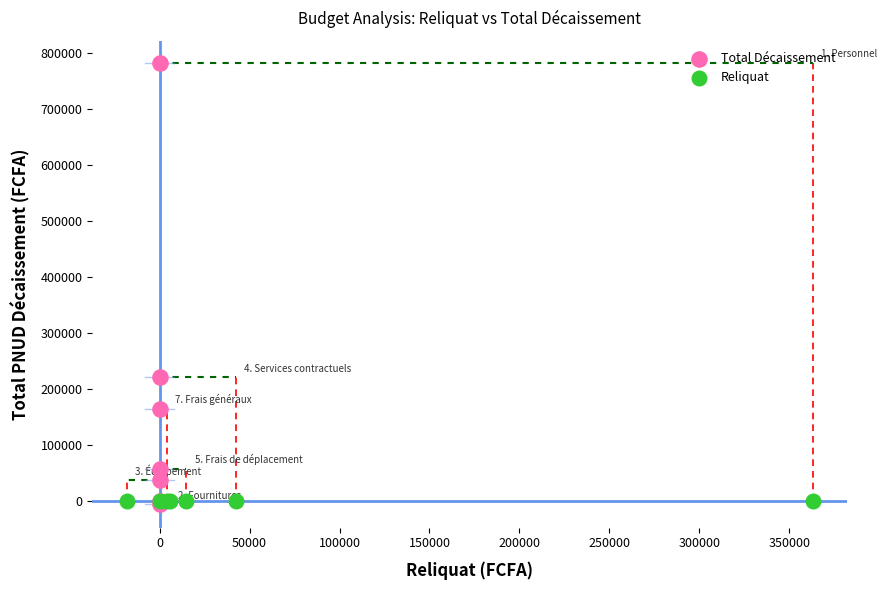

Which series contains the highest Y value?

Total Décaissement